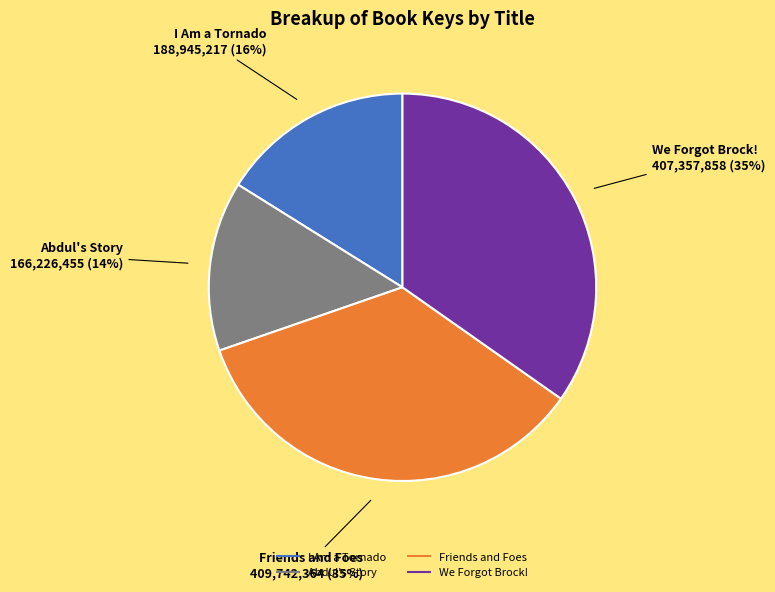

To the nearest percent, what portion does We Forgot Brock! represent?

35%